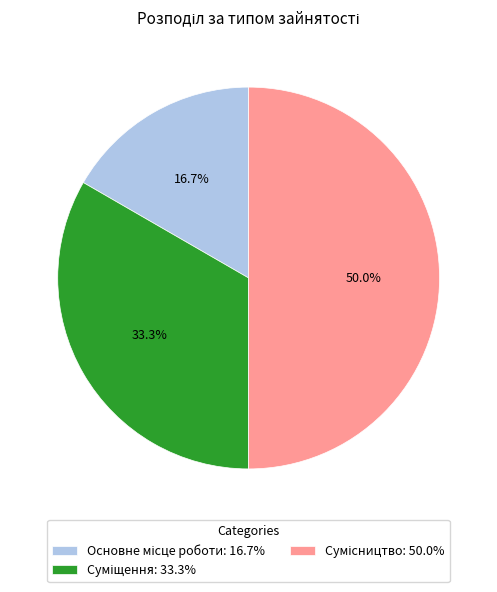

How many slices are in this pie chart?

3